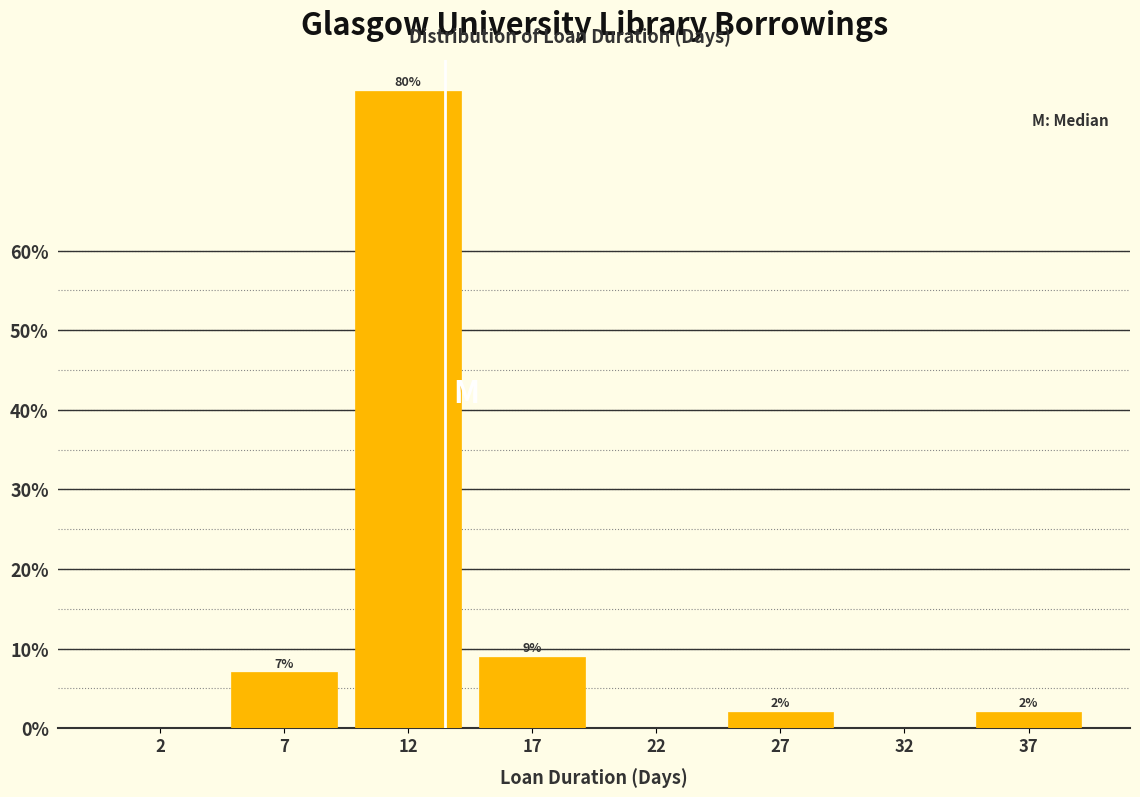

Reading left to right, what are all the values shown in this chart?

2=0.0	7=7.0	12=80.0	17=9.0	22=0.0	27=2.0	32=0.0	37=2.0